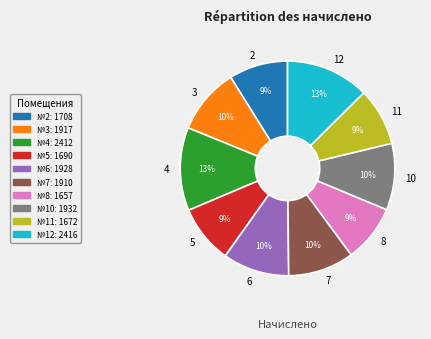

Approximately how many times larger is the value at 12 compared to 10?

1.3